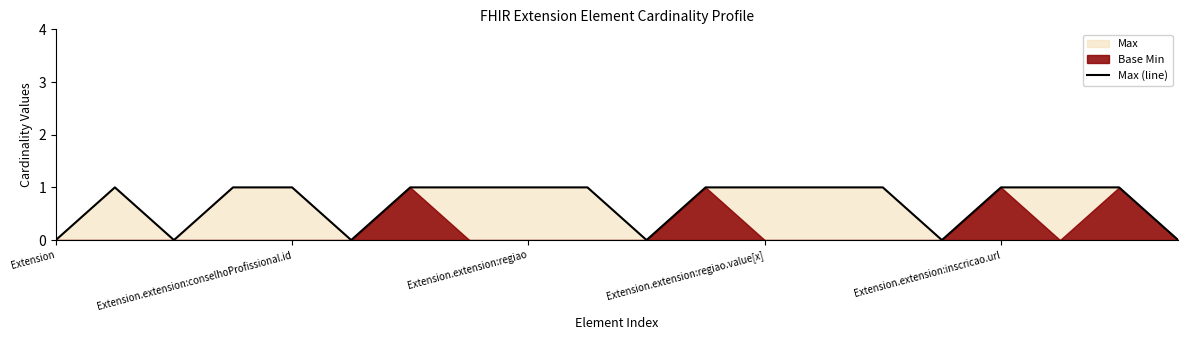

The chart shows a value of 1 at 5. True or false?

False